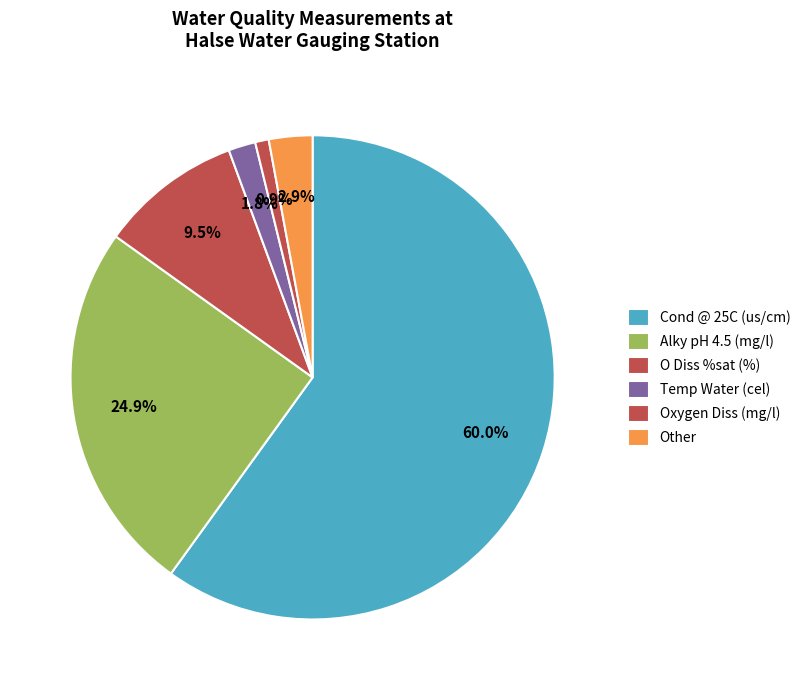

What is the smallest slice in the pie chart?

Oxygen Diss (mg/l)